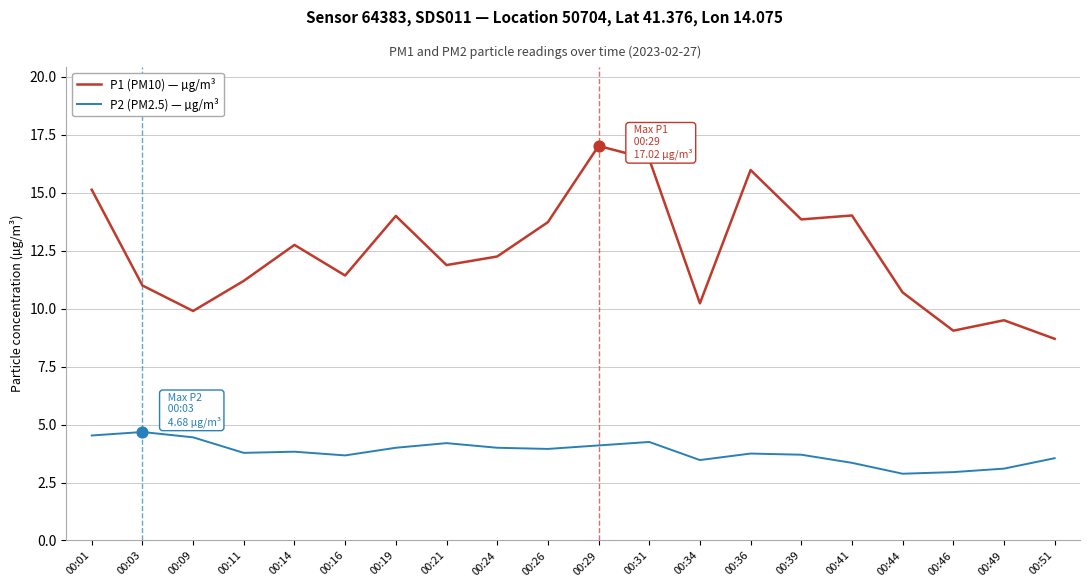

What is the total value across all series at 00:11?

15.0